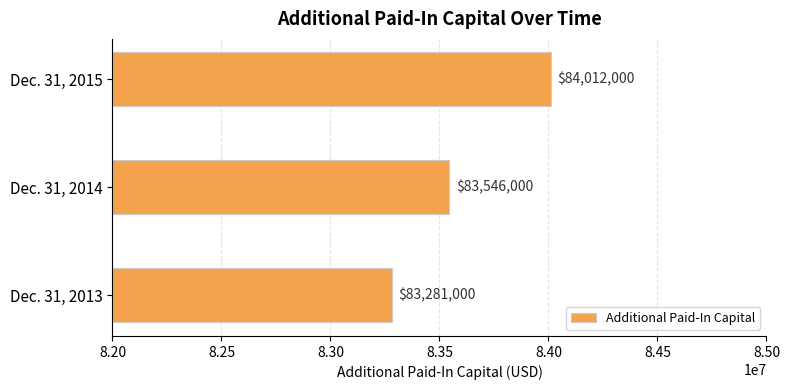

Is it true that the value at Dec. 31, 2013 is 54519822?

False